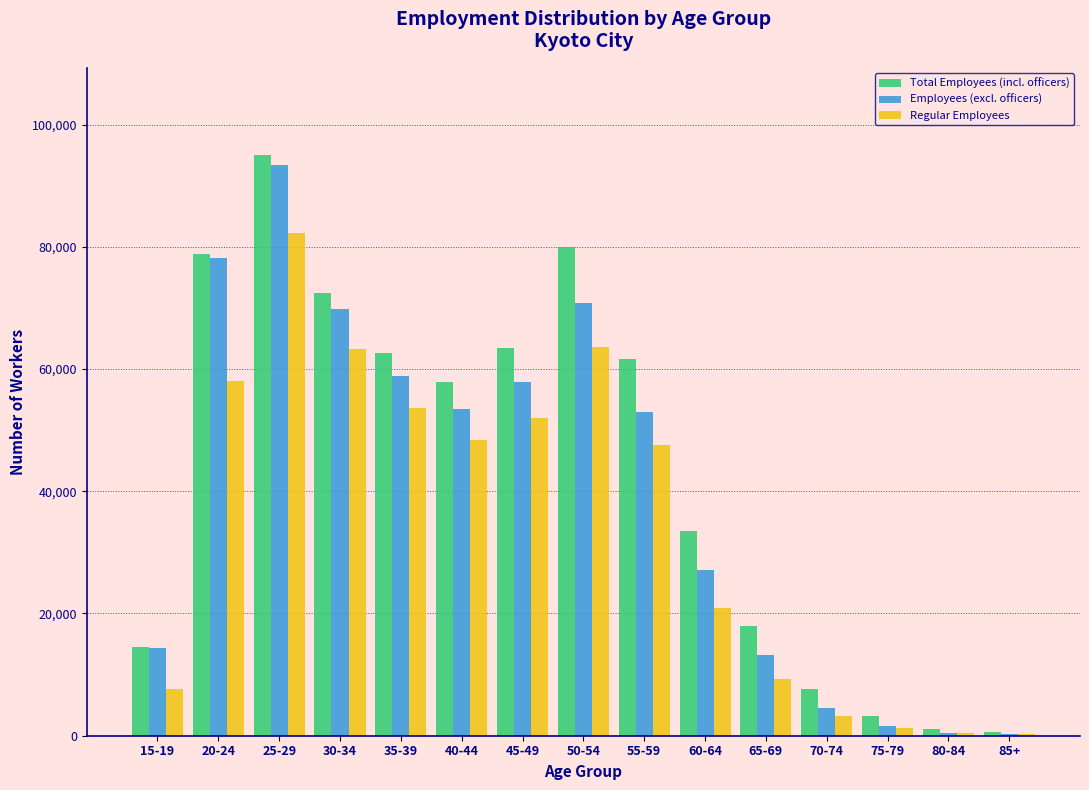

What is the highest value of the Total Employees (incl. officers) series?

95026